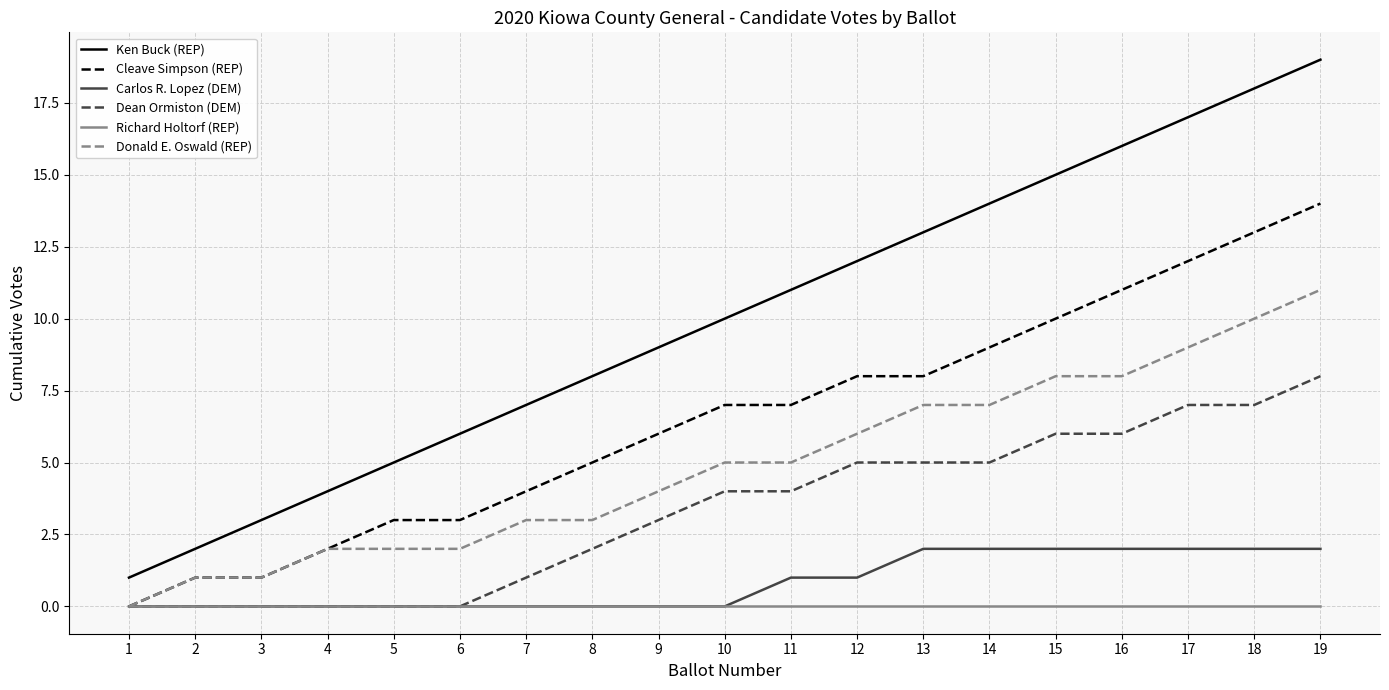

The Carlos R. Lopez (DEM) series shows 0 at 7. True or false?

True